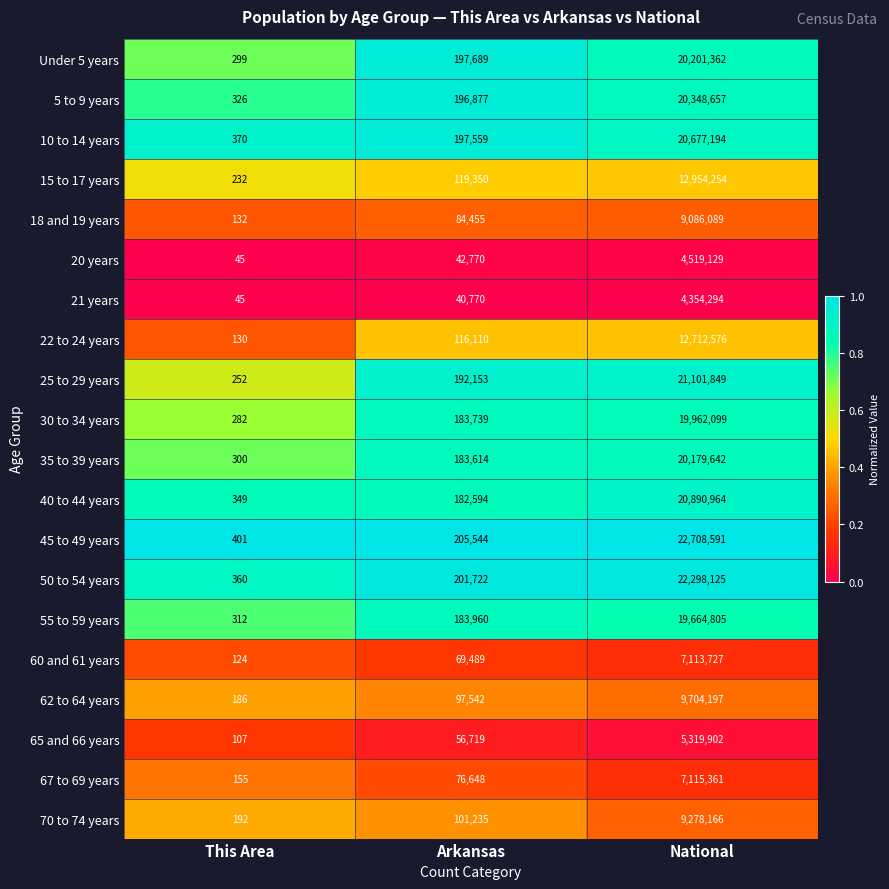

Which series has the widest spread of values?

45 to 49 years